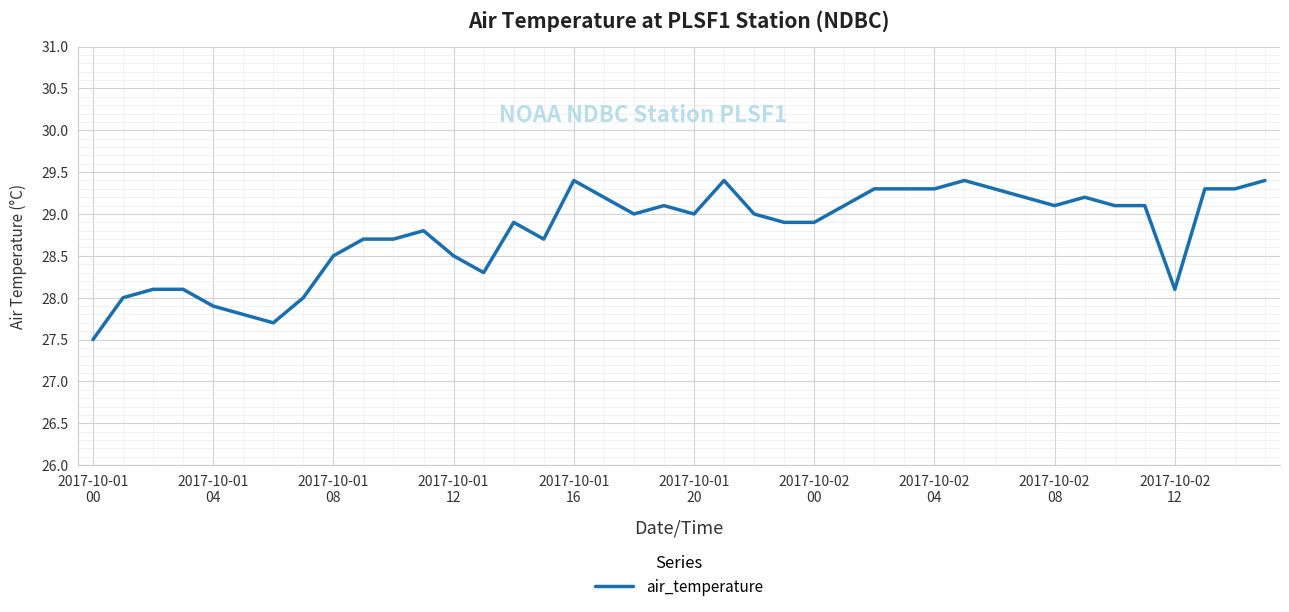

Reading right to left, extract all data points from this chart.

29.4	29.3	29.3	28.1	29.1	29.1	29.2	29.1	29.2	29.3	29.4	29.3	29.3	29.3	29.1	28.9	28.9	29.0	29.4	29.0	29.1	29.0	29.2	29.4	28.7	28.9	28.3	28.5	28.8	28.7	28.7	28.5	28.0	27.7	27.8	27.9	28.1	28.1	28.0	27.5